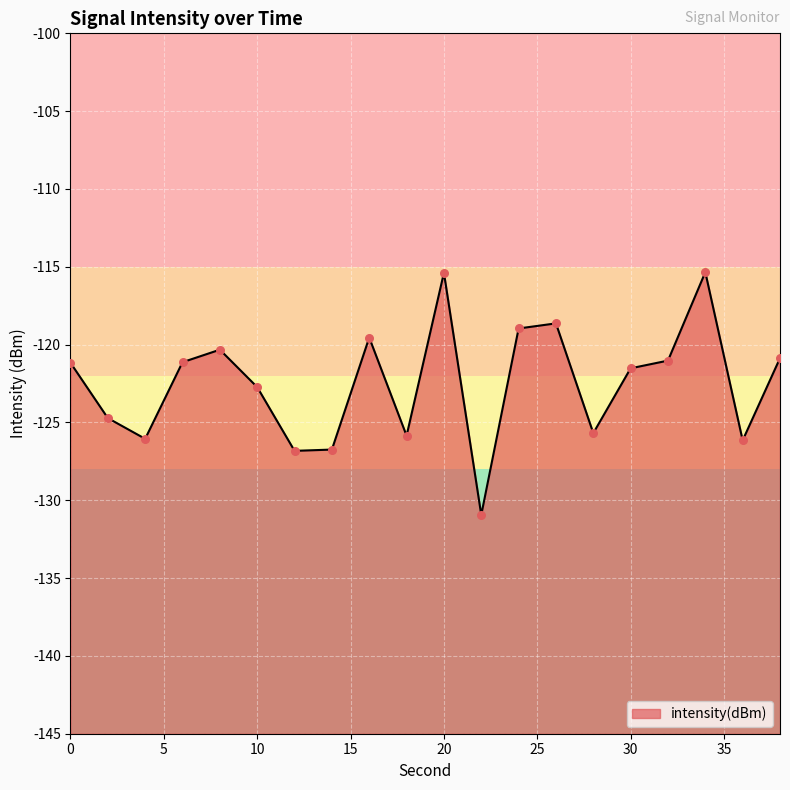

What is the change in value from 2 to 22?

-6.2